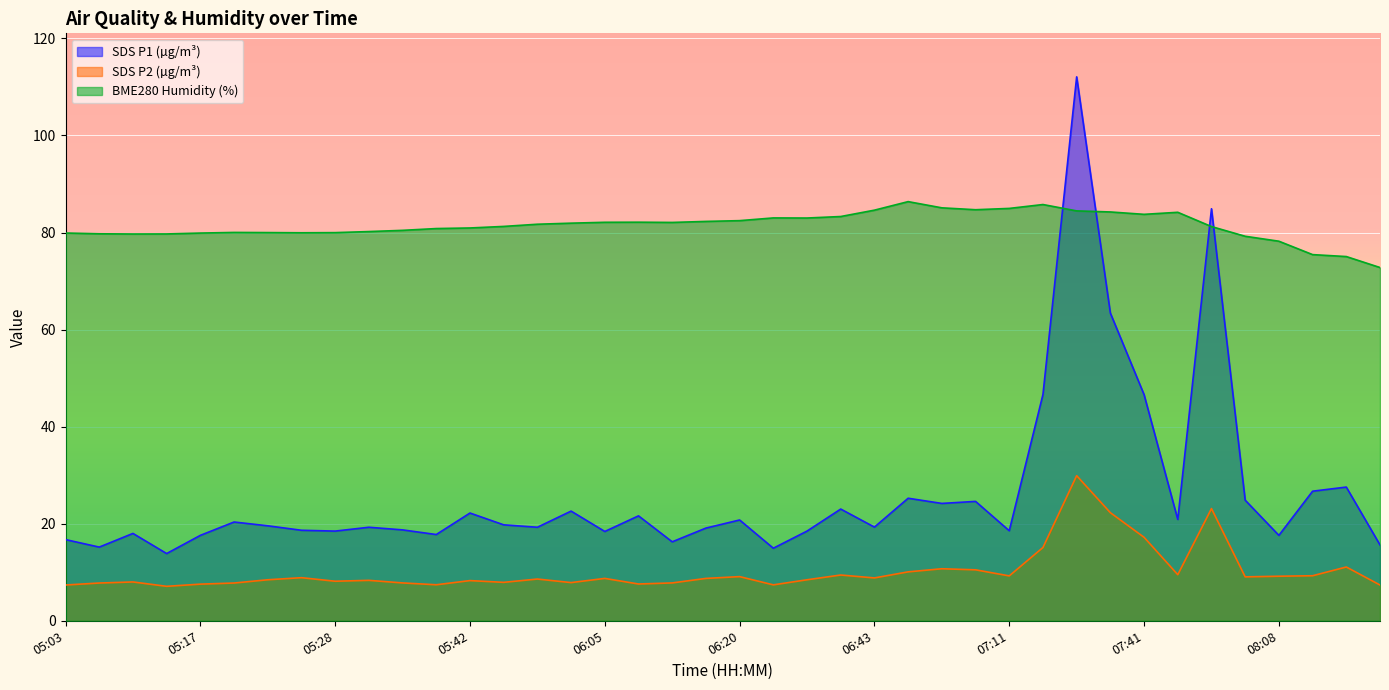

What is the difference between the SDS_P1 values at 06:08 and 05:22?

2.1